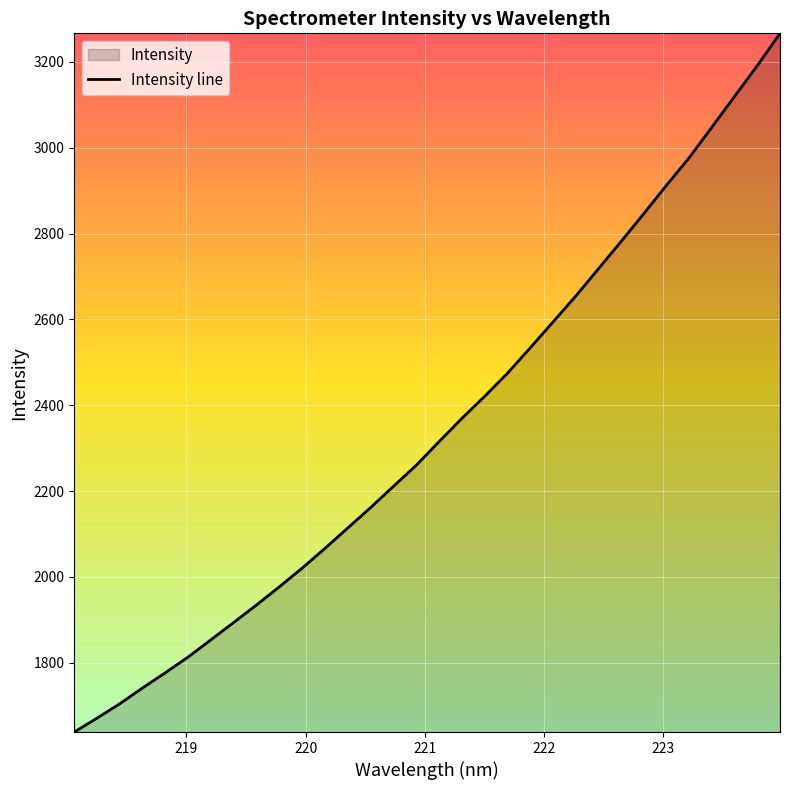

What is the difference between the maximum and minimum values?

1628.1